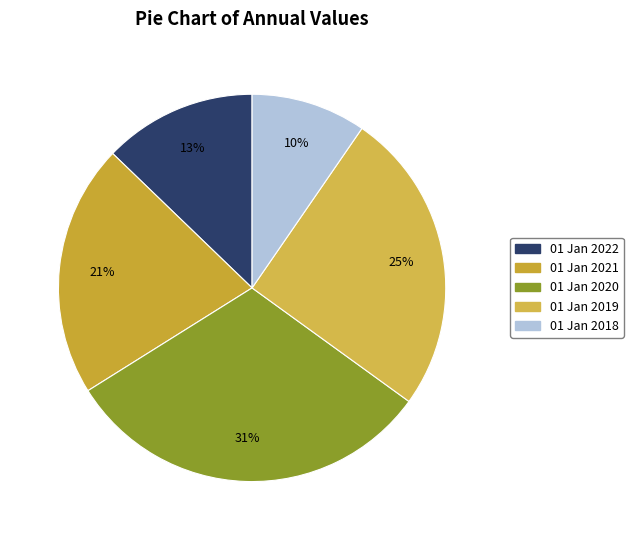

How many segments does this pie chart have?

5